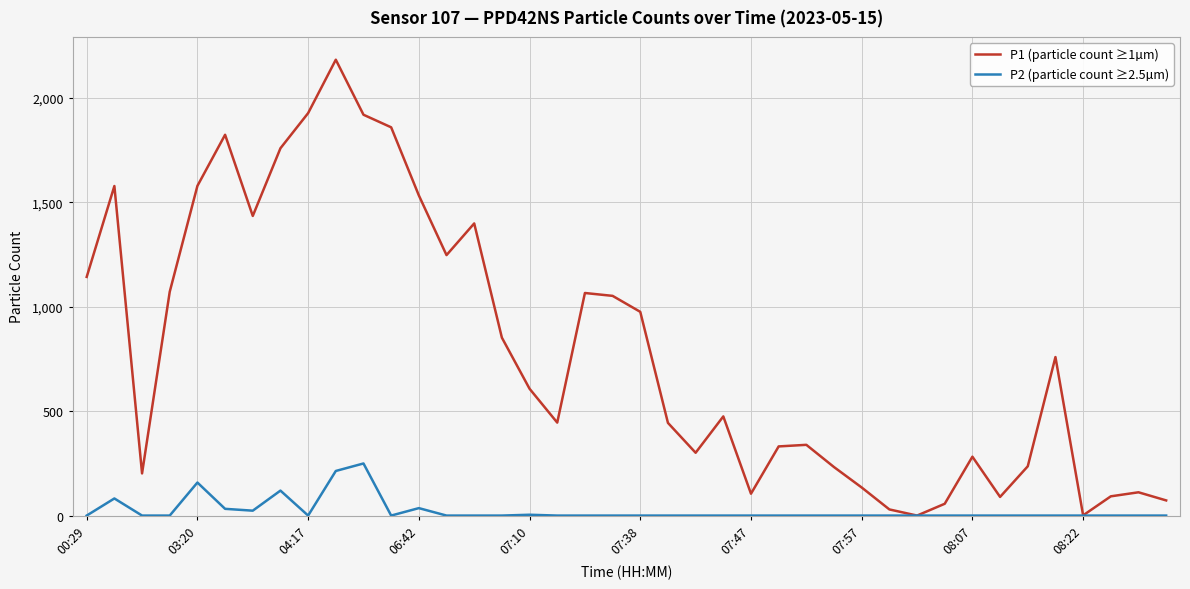

In P1 (particle count ≥1µm), how many points are lower than both neighbors (excluding endpoints)?

9